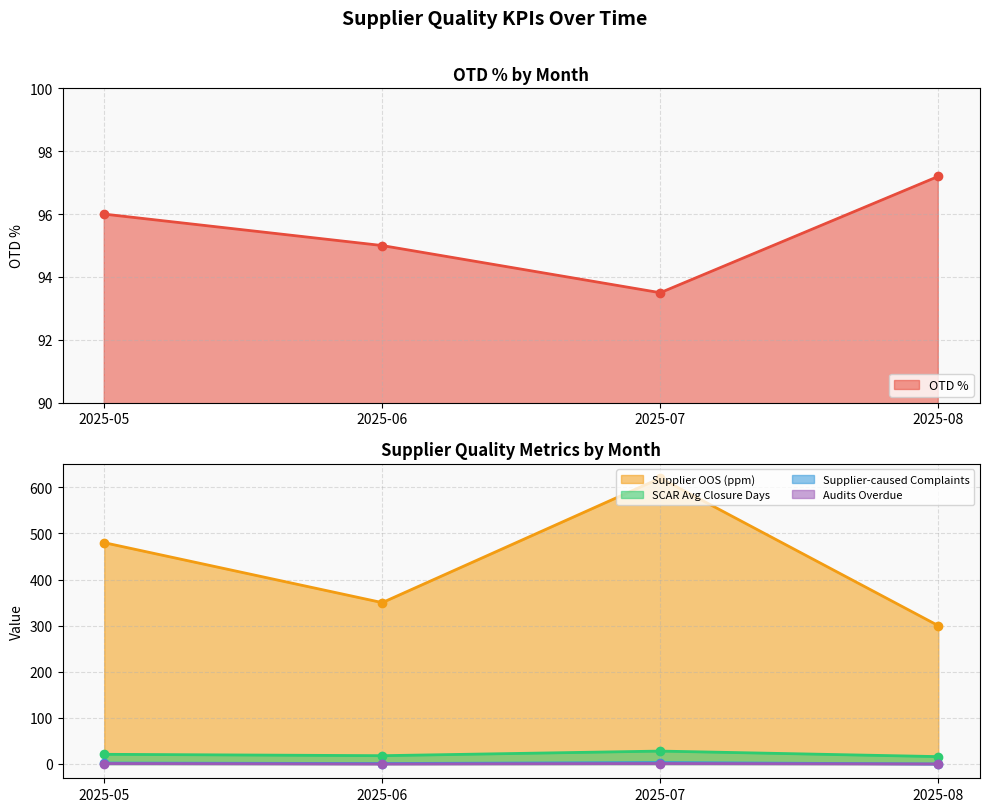

What is the sum of all Supplier OOS (ppm) values?

1750